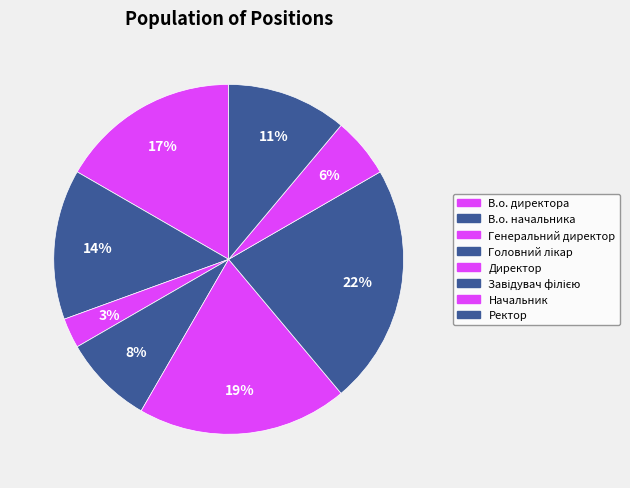

To the nearest percent, what percentage of the pie is Генеральний директор?

3%